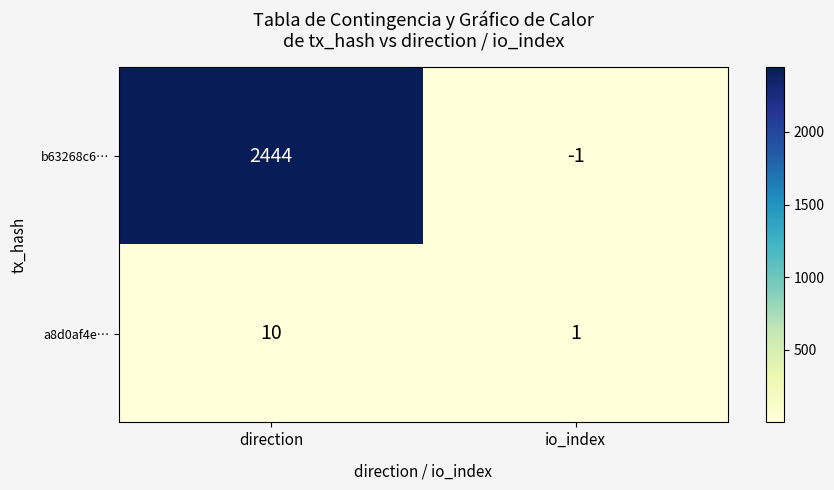

Which label corresponds to the smallest value in the chart?

io_index